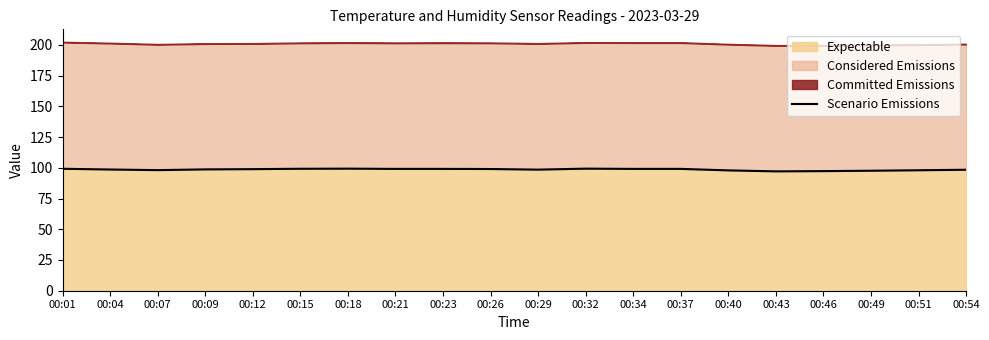

The value at 00:37 is 99.1. True or false?

True